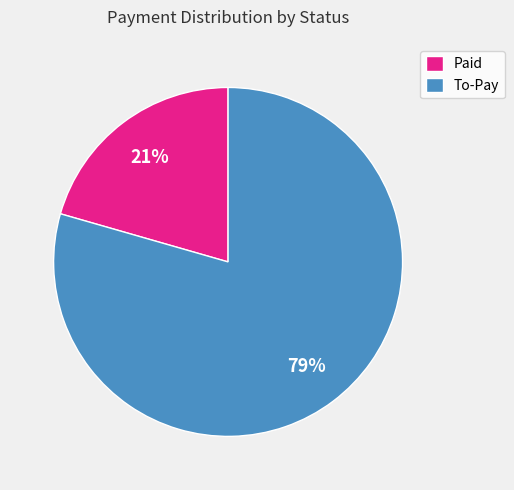

Is the sum of Paid and To-Pay greater than half?

Yes